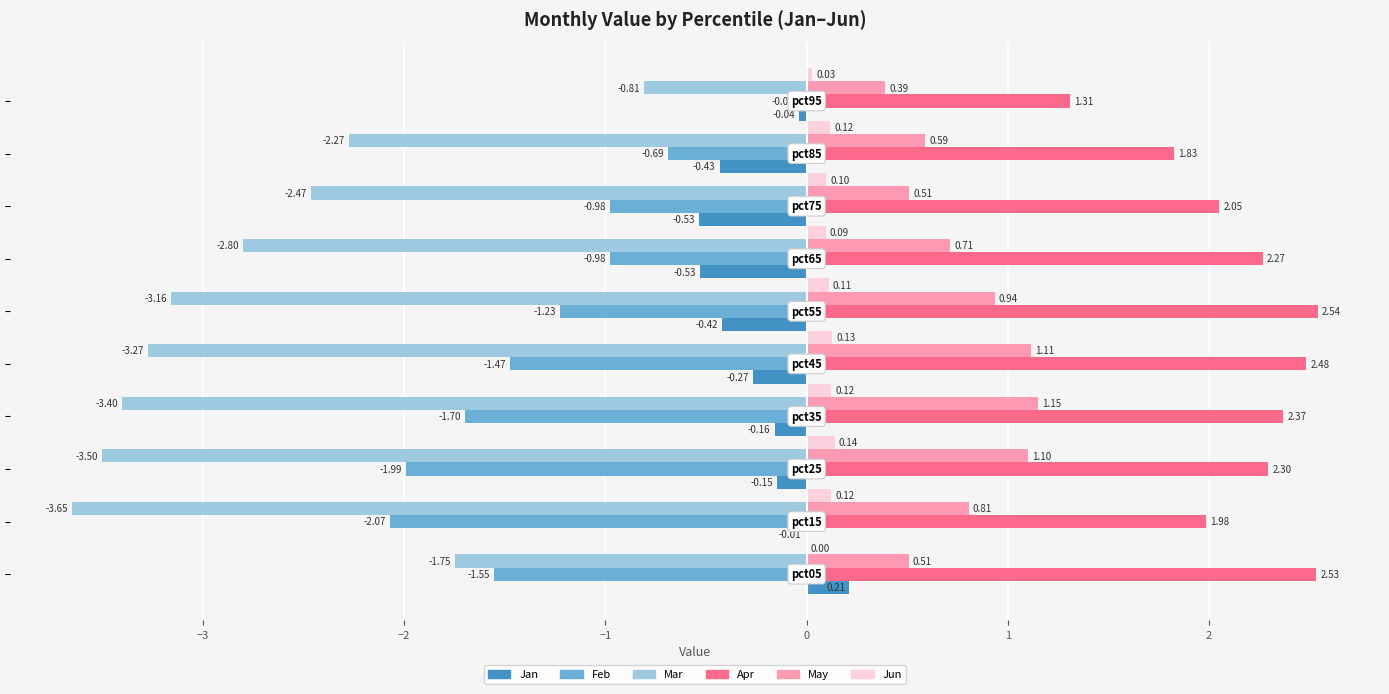

What is the sum of all Apr values?

21.7